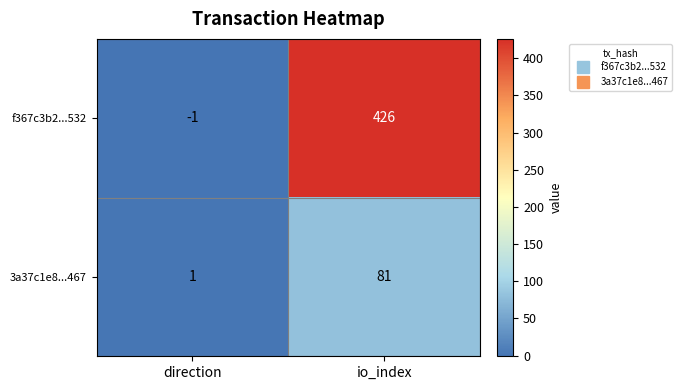

What is the sum of all 3a37c1e8...467 values?

82